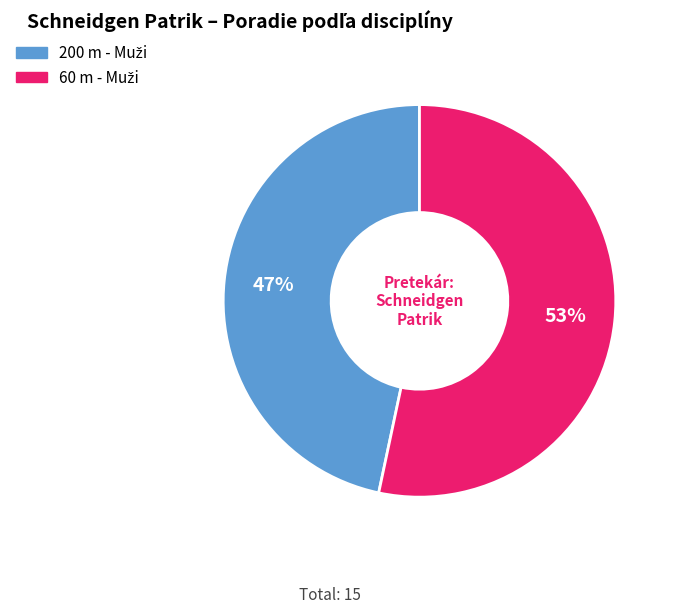

To the nearest percent, what is the average slice percentage?

50%